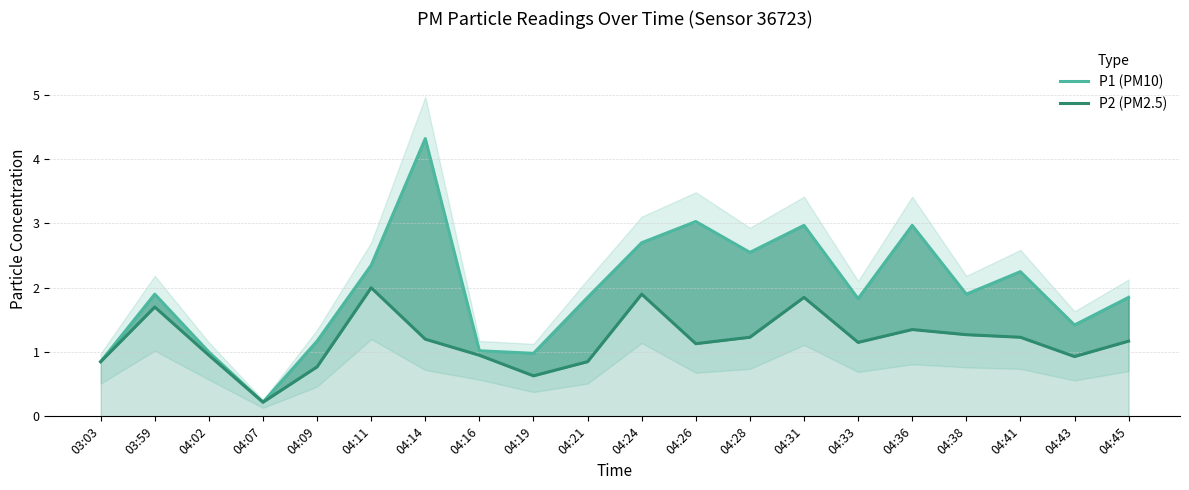

What is the maximum value for P1 (PM10)?

4.3